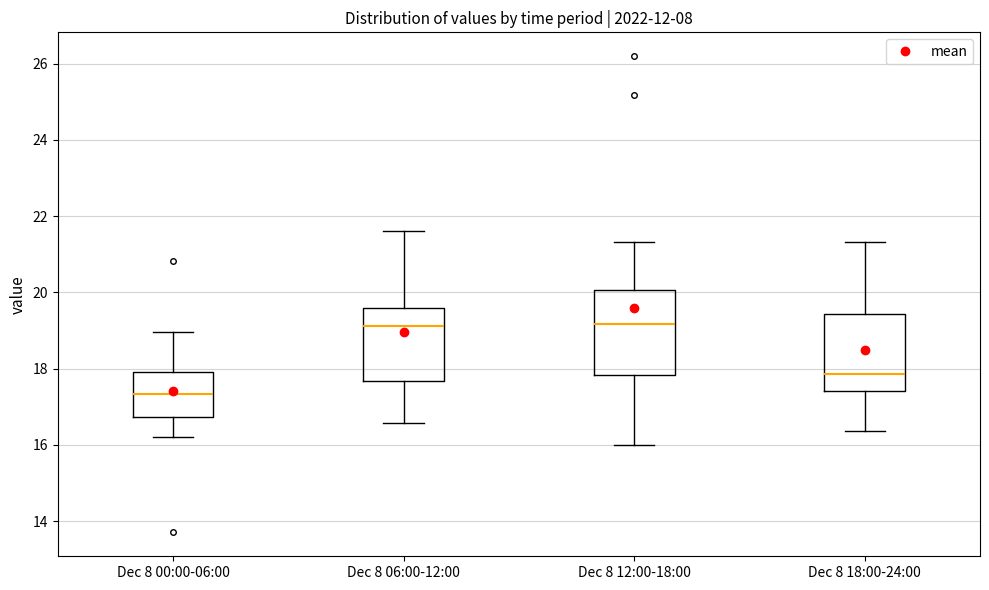

Where does the median line of the box for Dec 8 12:00-18:00 sit on the y-axis? The values are not printed on the chart, so give them approximately, as read against the axis.

19.2